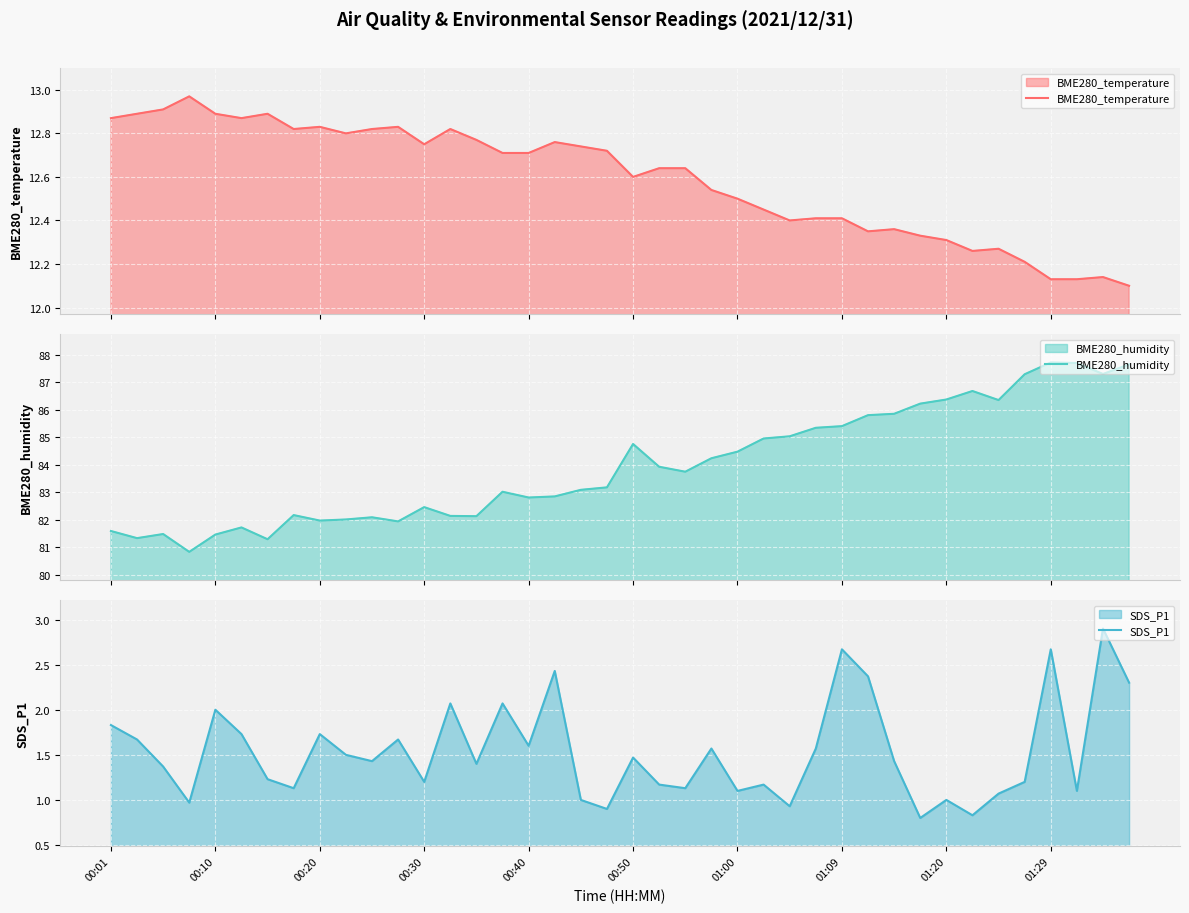

Reading right to left, extract all data points from this chart.

BME280_temperature: 12.1	12.1	12.1	12.1	12.2	12.3	12.3	12.3	12.3	12.4	12.3	12.4	12.4	12.4	12.4	12.5	12.5	12.6	12.6	12.6	12.7	12.7	12.8	12.7	12.7	12.8	12.8	12.8	12.8	12.8	12.8	12.8	12.8	12.9	12.9	12.9	13.0	12.9	12.9	12.9
BME280_humidity: 87.7	87.3	87.7	87.7	87.3	86.4	86.7	86.4	86.2	85.9	85.8	85.4	85.3	85.0	85.0	84.5	84.2	83.8	83.9	84.8	83.2	83.1	82.8	82.8	83.0	82.1	82.1	82.5	81.9	82.1	82.0	82.0	82.2	81.3	81.7	81.5	80.8	81.5	81.3	81.6
SDS_P1: 2.3	2.9	1.1	2.7	1.2	1.1	0.8	1.0	0.8	1.4	2.4	2.7	1.6	0.9	1.2	1.1	1.6	1.1	1.2	1.5	0.9	1.0	2.4	1.6	2.1	1.4	2.1	1.2	1.7	1.4	1.5	1.7	1.1	1.2	1.7	2.0	1.0	1.4	1.7	1.8